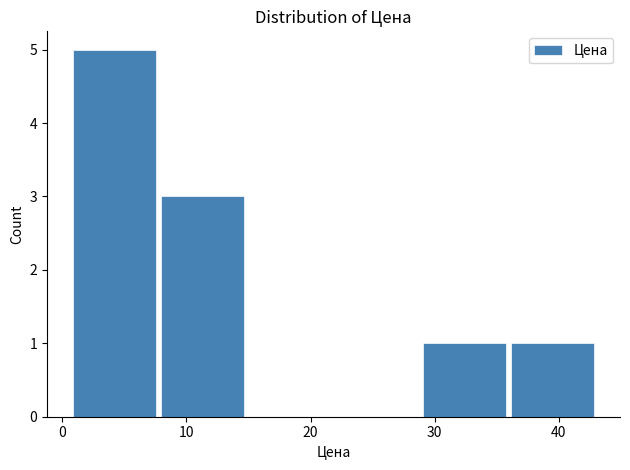

Reading left to right, transcribe this chart: for each bar, give the range it covers on the x-axis and its height. Neither the bar edges nor the heights are printed on the chart, so give them approximately, as read against the axes.

1 to 8: 5
8 to 15: 3
15 to 22: 0
22 to 29: 0
29 to 36: 1
36 to 43: 1